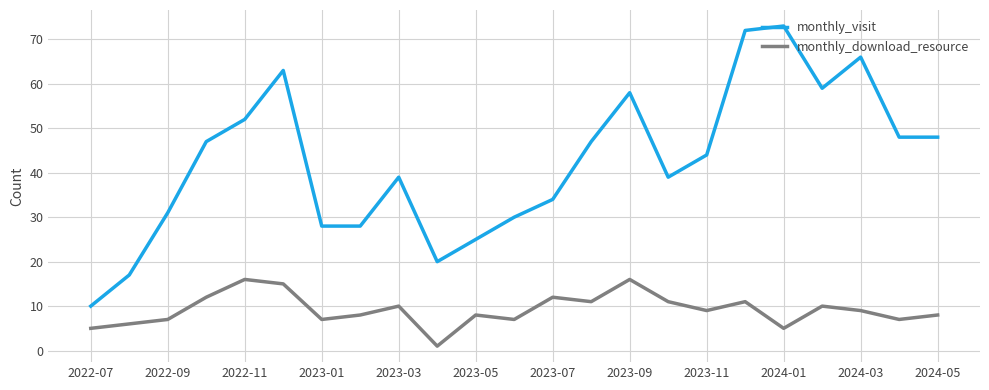

What is the highest value of the monthly_visit series?

73